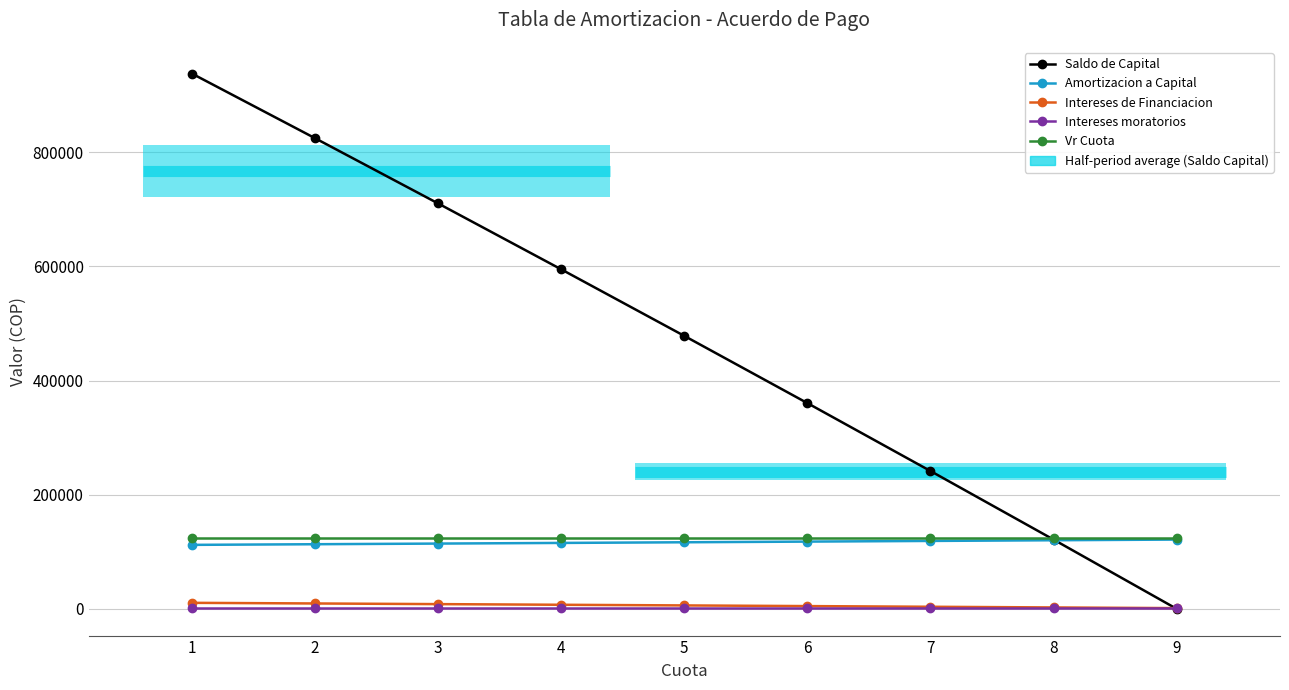

What is the spread (max minus min) of values at 7?

239794.1